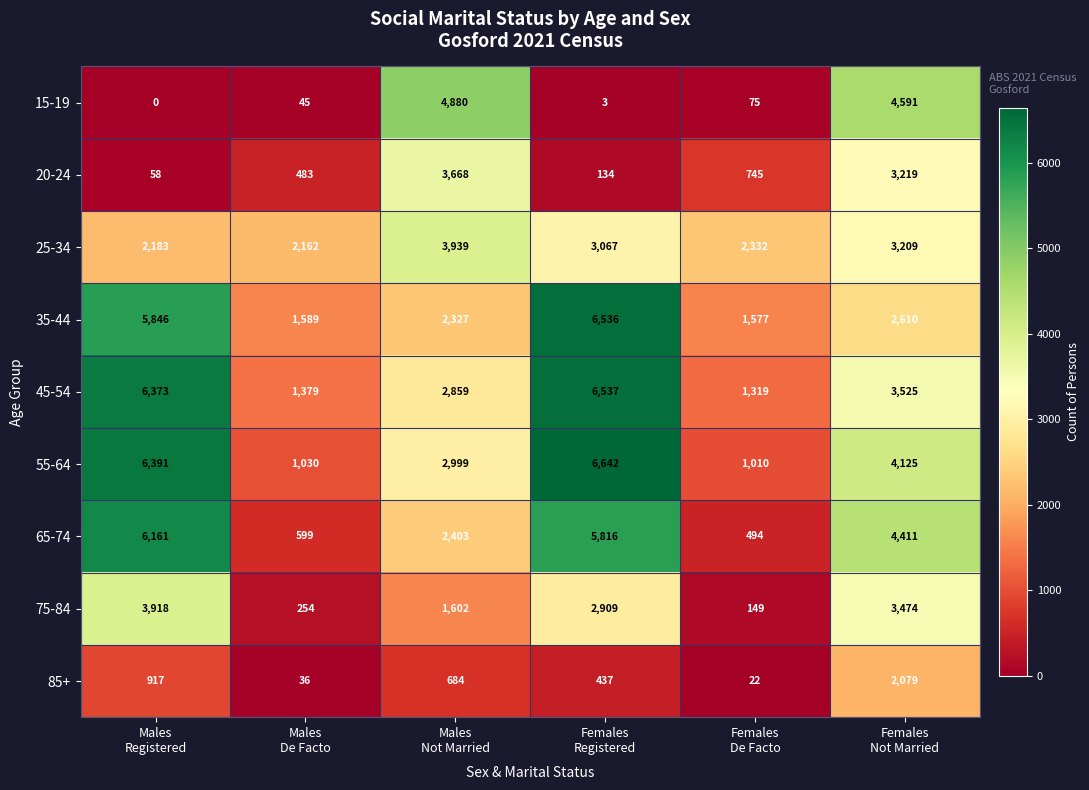

What is the maximum value shown in the chart?

6642